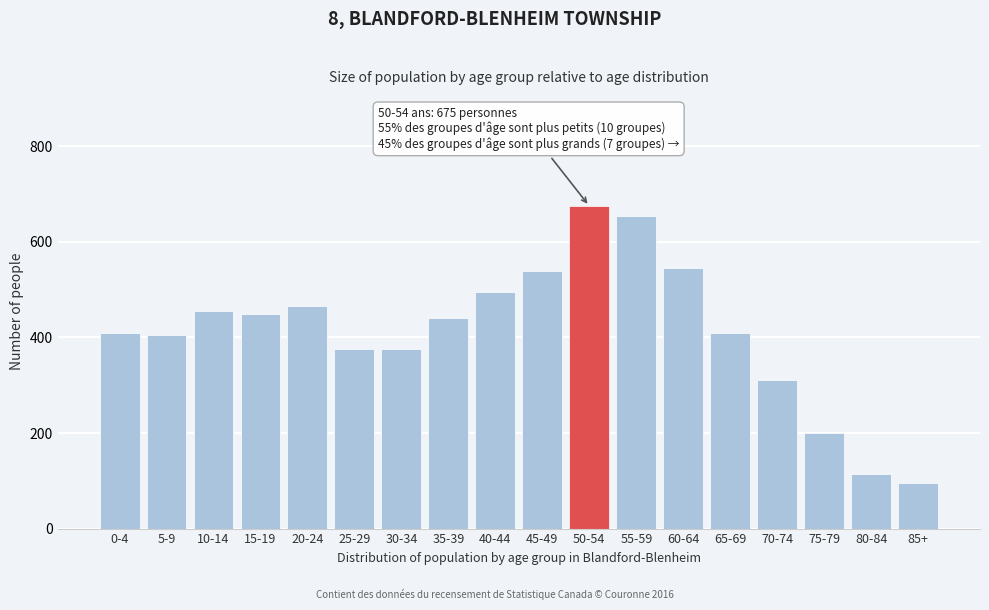

Reading left to right, what are all the values shown in this chart?

0-4=410	5-9=405	10-14=455	15-19=450	20-24=465	25-29=375	30-34=375	35-39=440	40-44=495	45-49=540	50-54=675	55-59=655	60-64=545	65-69=410	70-74=310	75-79=200	80-84=115	85+=95